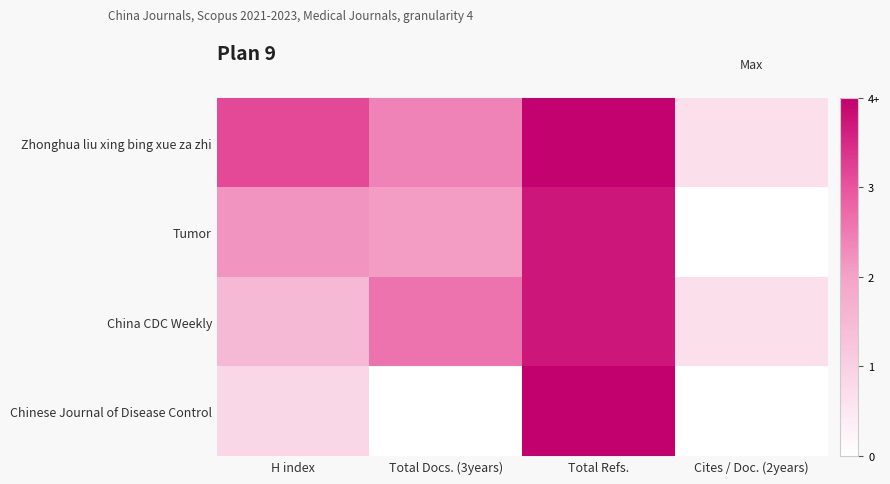

Which has a higher value, H index or Total Refs.?

Total Refs.